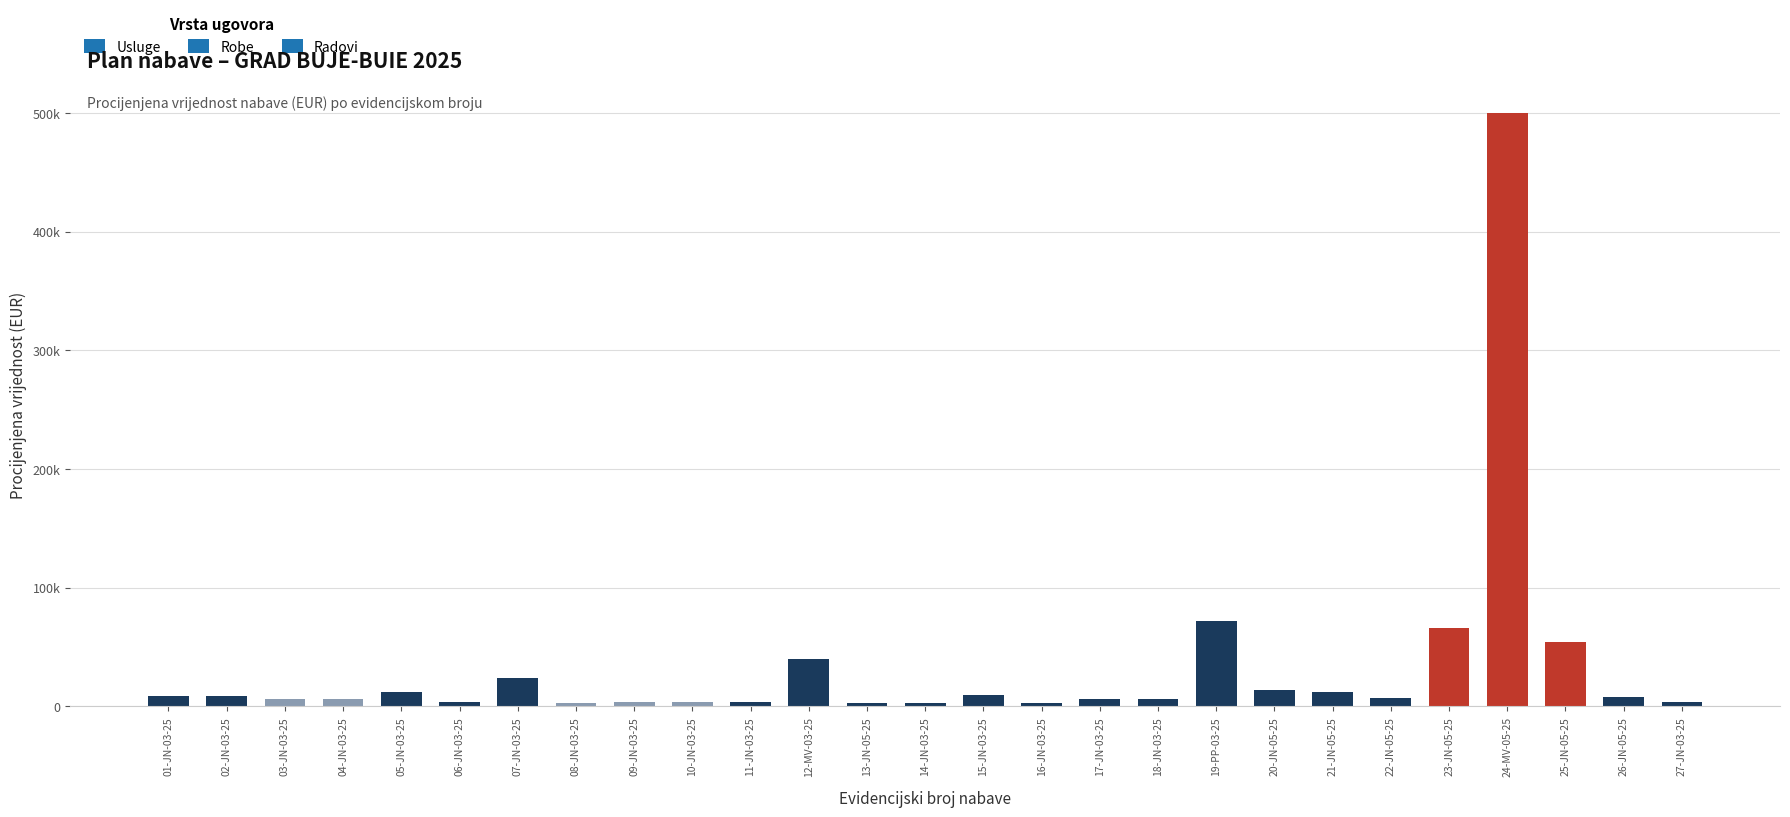

Read the value at 21-JN-05-25, to the nearest 10.

12000